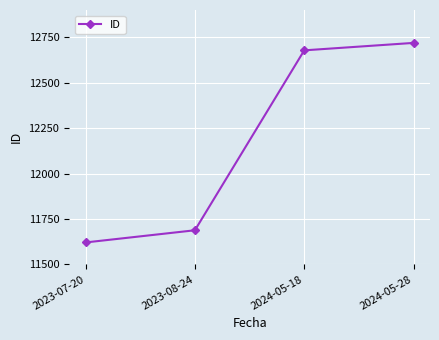

Which has a higher value, 2023-07-20 or 2024-05-28?

2024-05-28